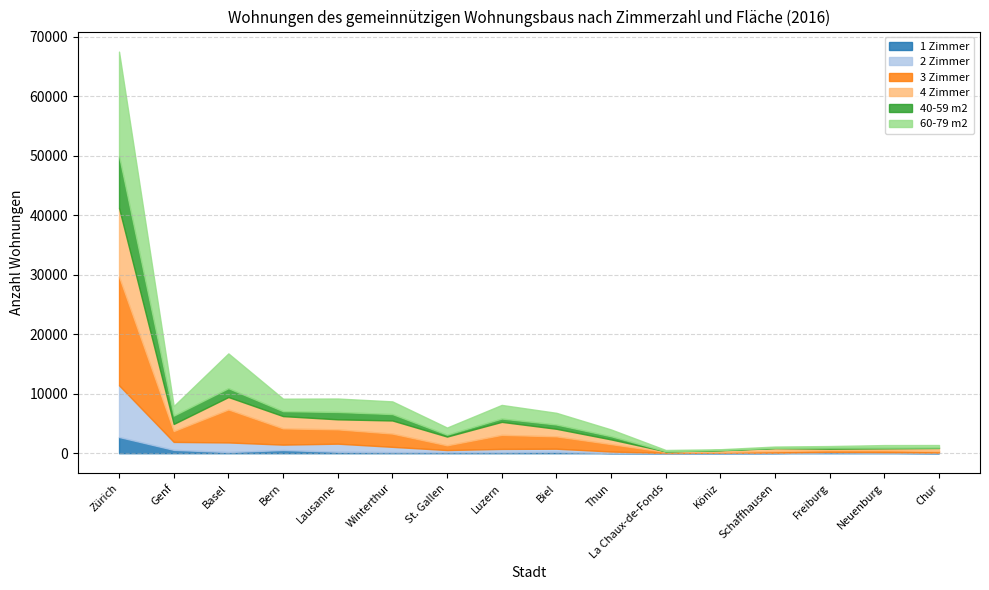

True or false: 2 Zimmer and 3 Zimmer cross at least once.

False